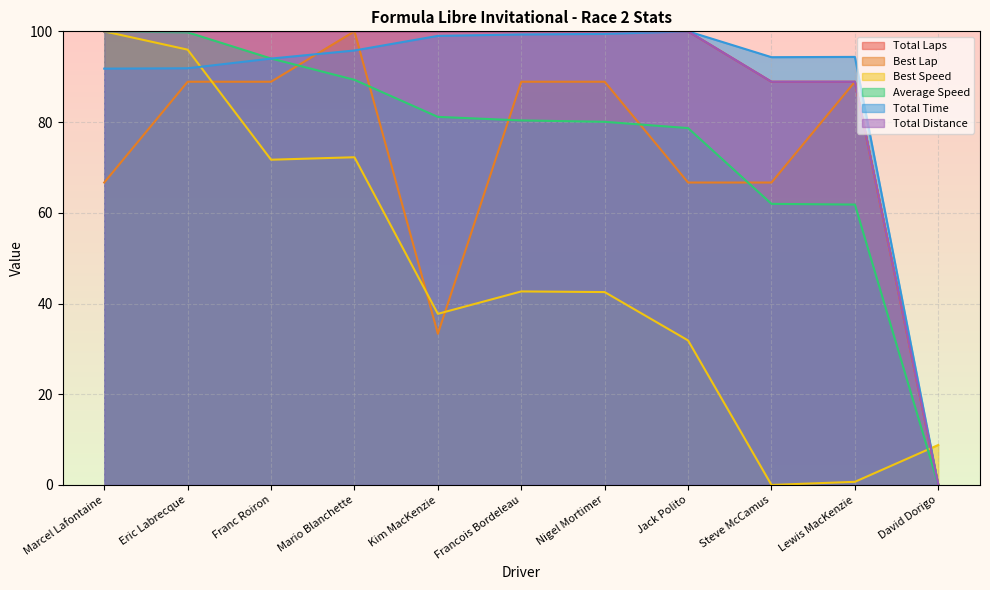

What is the greatest value displayed?

100.0